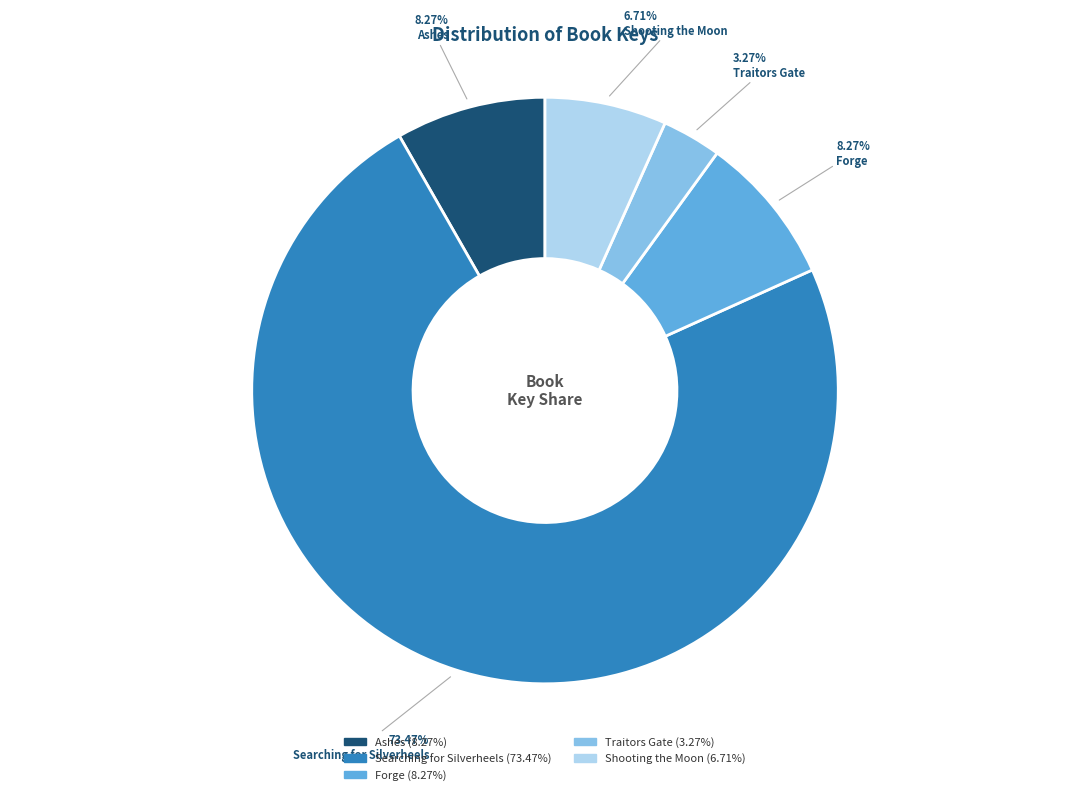

Which category accounts for the majority?

Searching for Silverheels